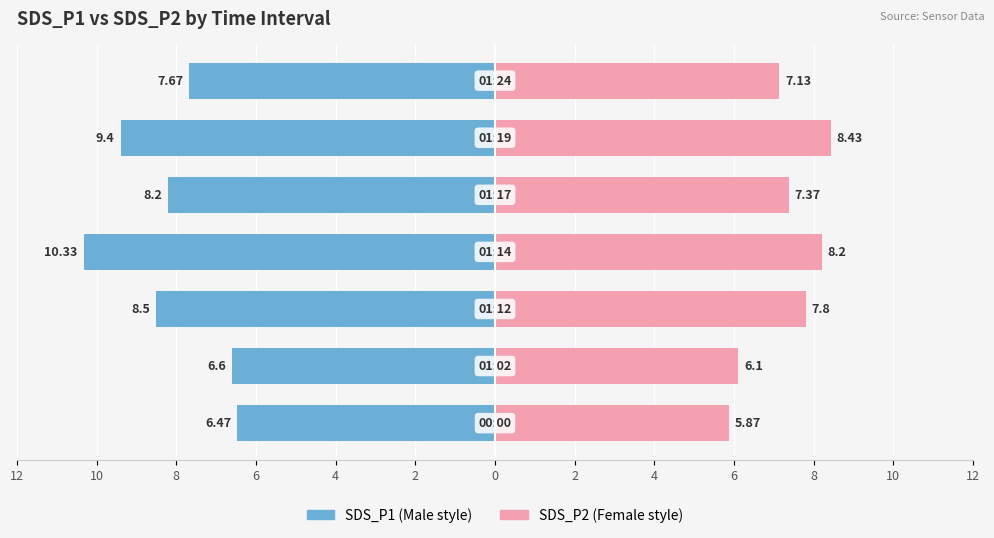

What is the difference between the highest and lowest values at 8?

16.3